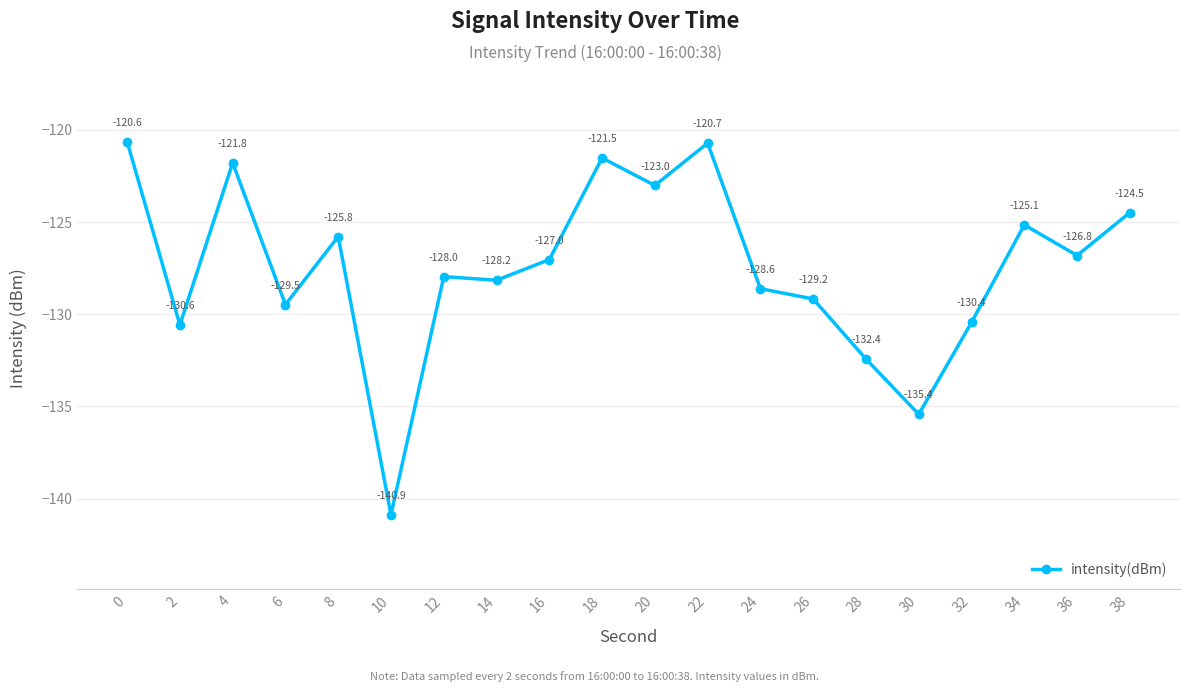

List the labels in order of value, largest first.

0, 22, 18, 4, 20, 38, 34, 8, 36, 16, 12, 14, 24, 26, 6, 32, 2, 28, 30, 10